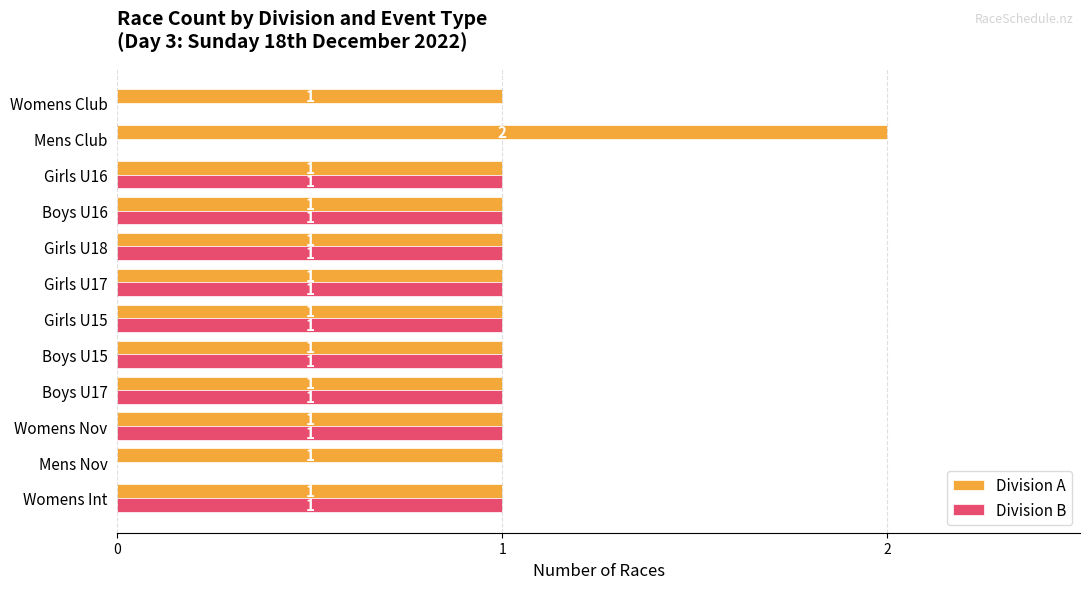

What is the highest value of the Division B series?

1